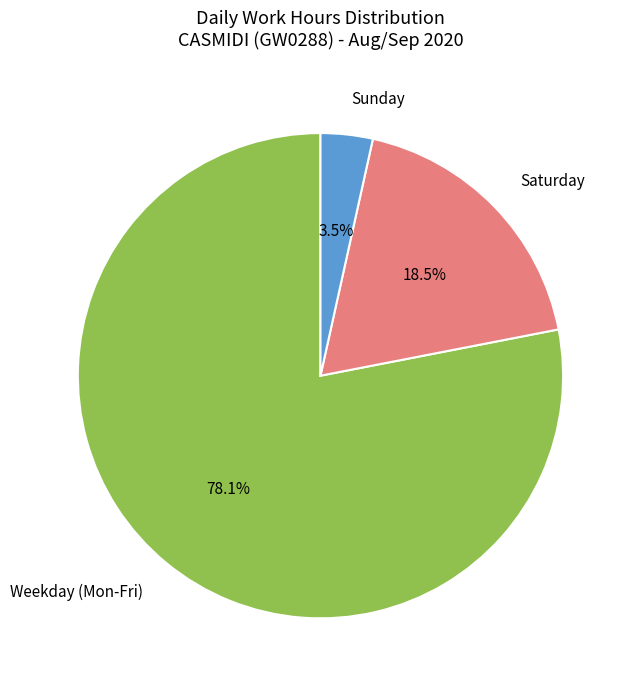

What is the majority slice?

Weekday (Mon-Fri)